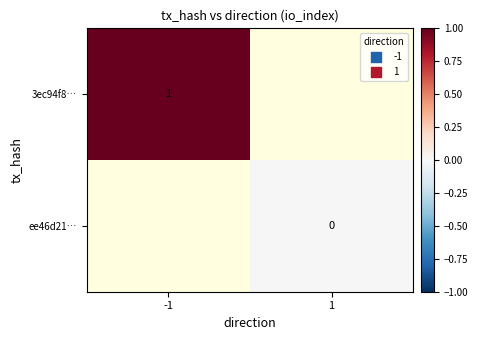

The 3ec94f8… series shows 1 at -1. True or false?

True